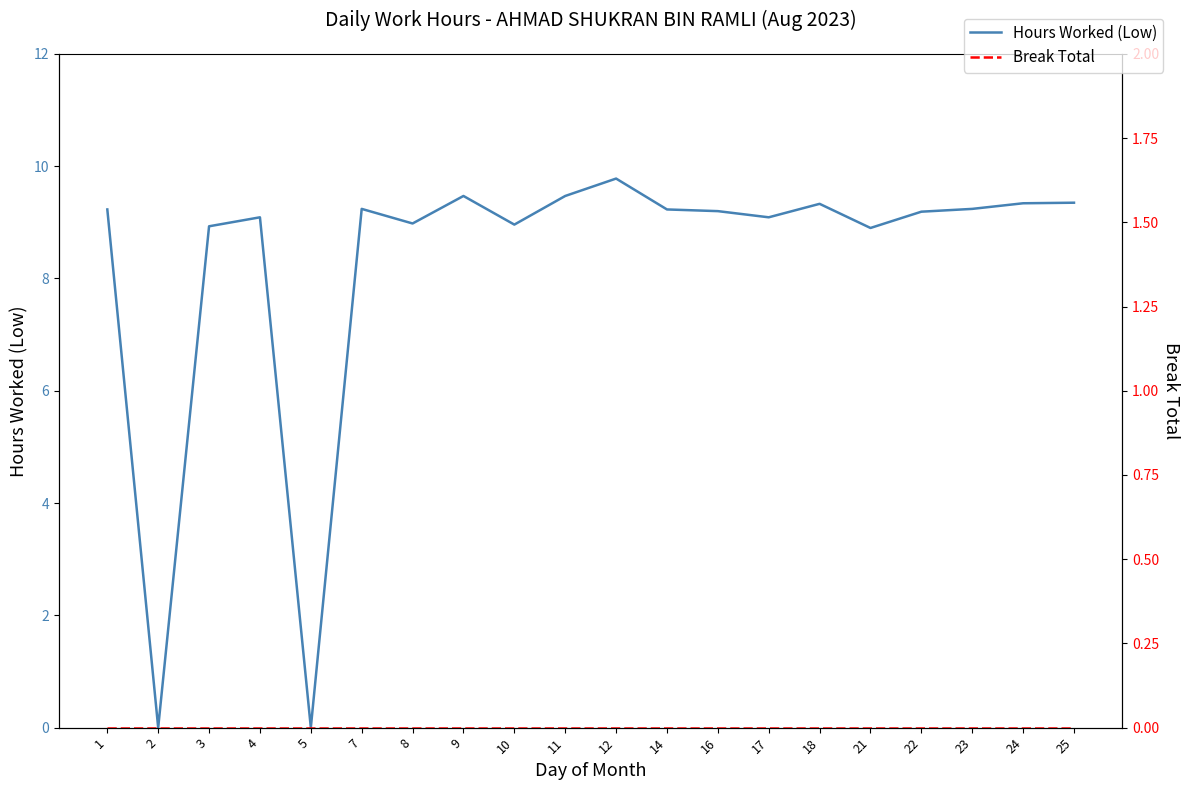

True or false: Hours Worked (Low) has more than 0 points higher than both neighbors.

True